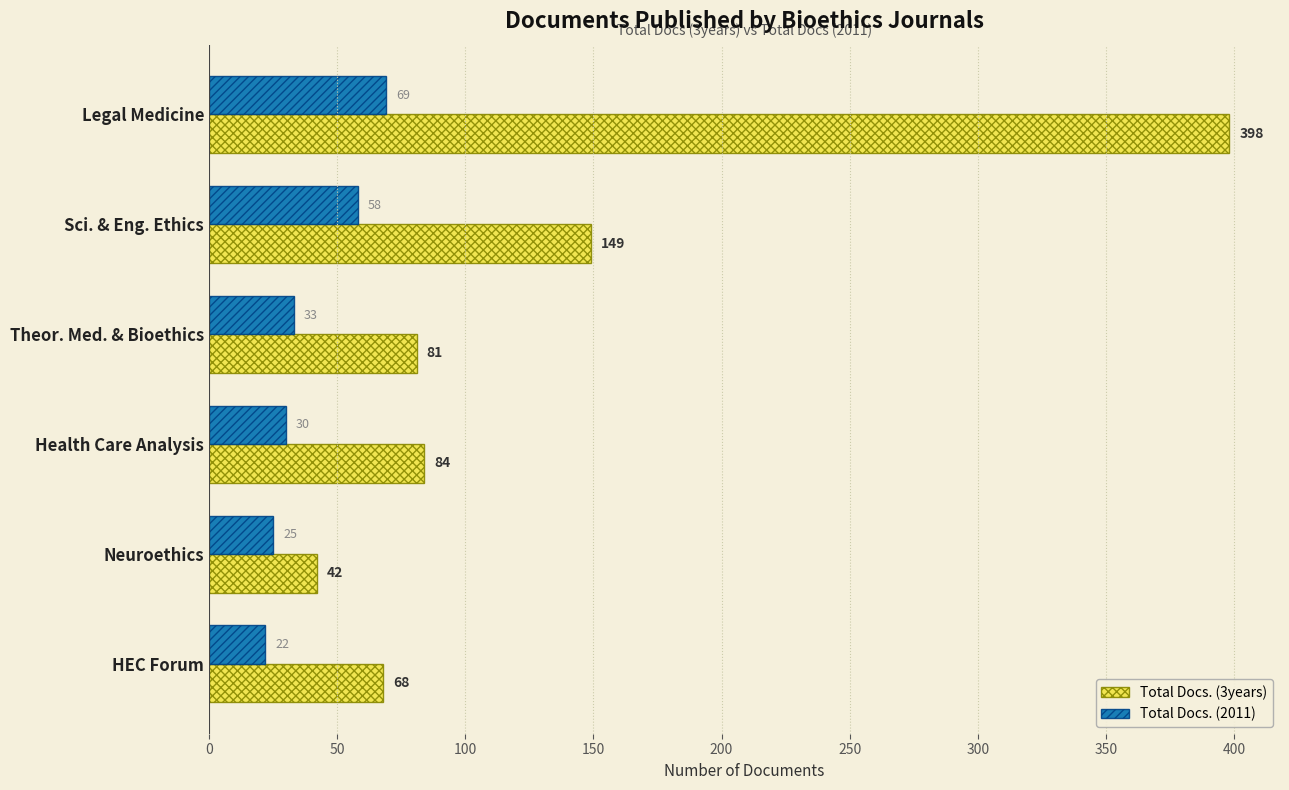

Which series changed the most between Theor. Med. & Bioethics and Neuroethics?

Total Docs. (3years)